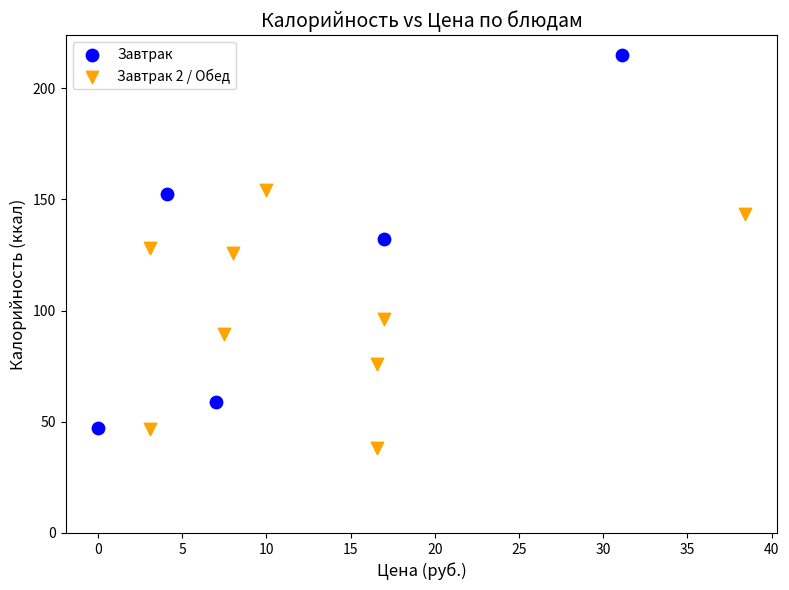

Which series reaches the maximum Y coordinate?

Завтрак